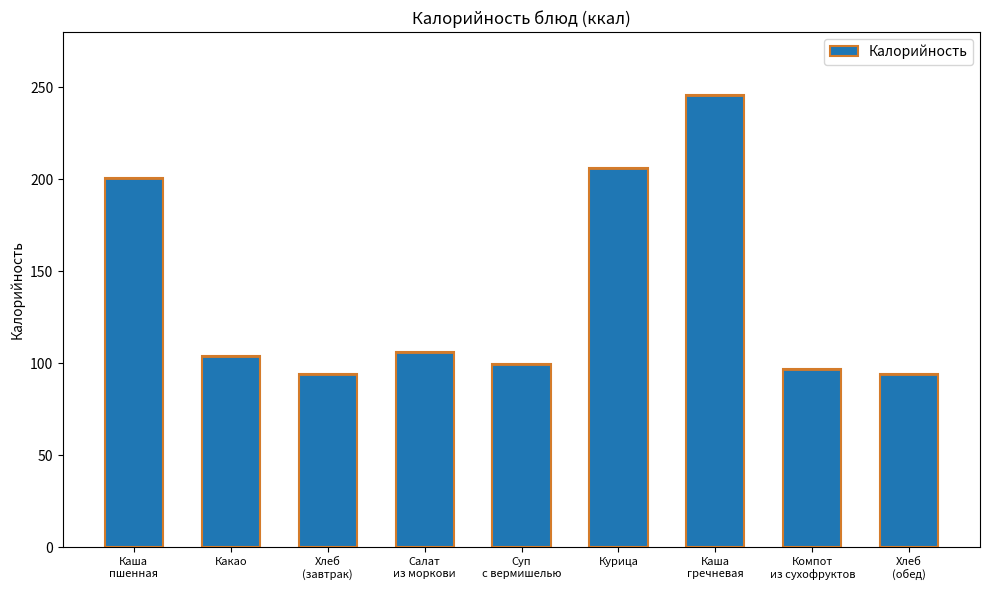

Rank the categories by value from lowest to highest.

Хлеб
(завтрак), Хлеб
(обед), Компот
из сухофруктов, Суп
с вермишелью, Какао, Салат
из моркови, Каша
пшенная, Курица, Каша
гречневая